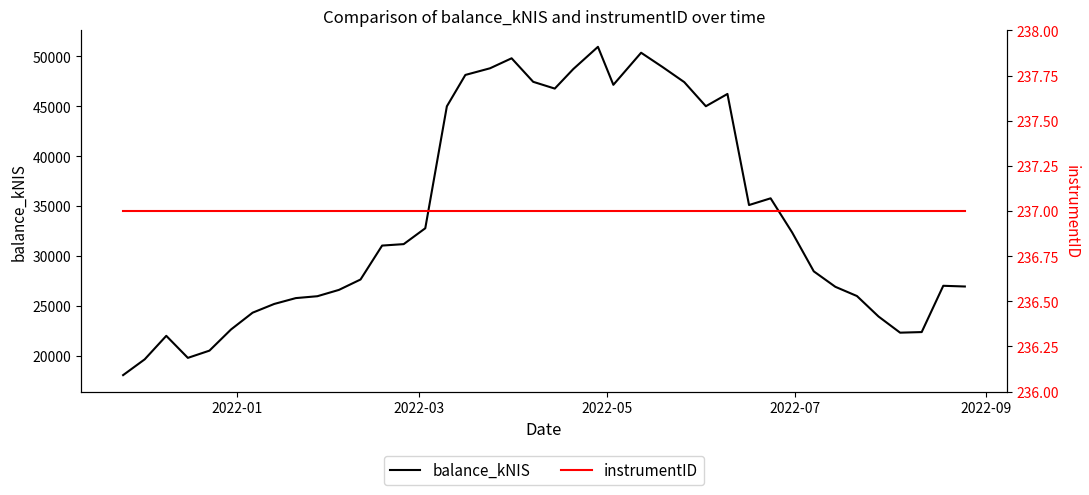

True or false: instrumentID and balance_kNIS cross at least once.

False